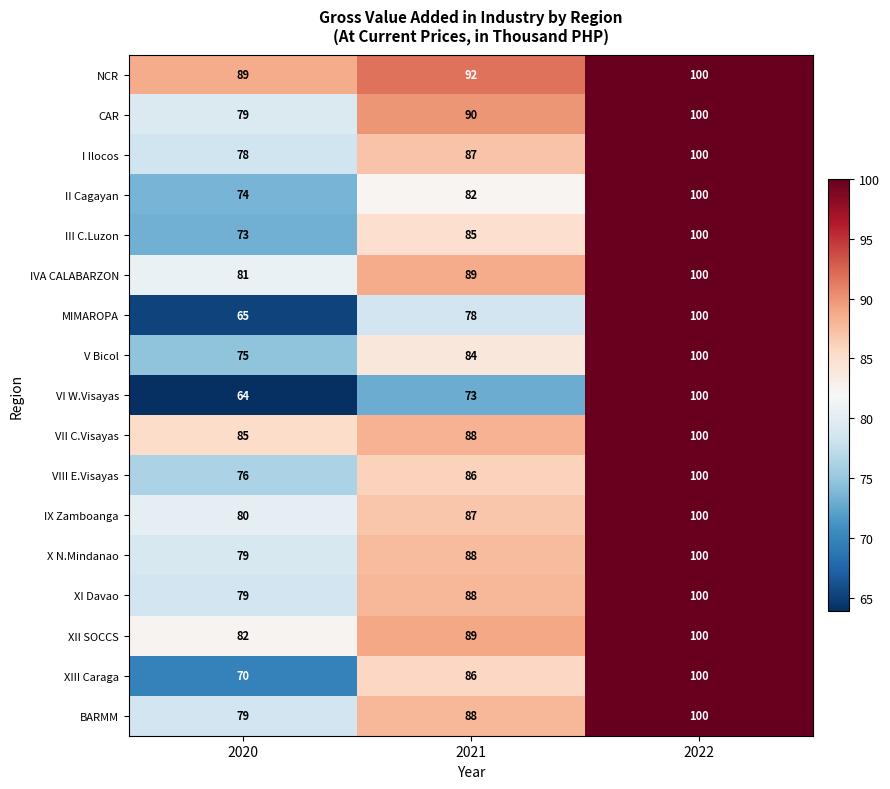

What is the difference between the BARMM values at 2020 and 2022?

21